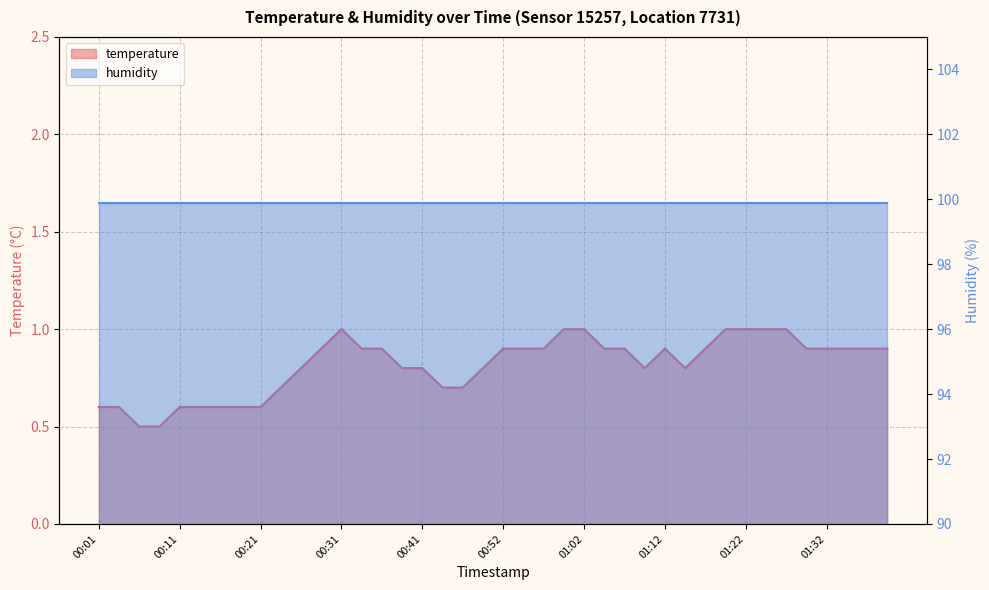

What is the difference between the values at 01:29 and 00:08?

0.4